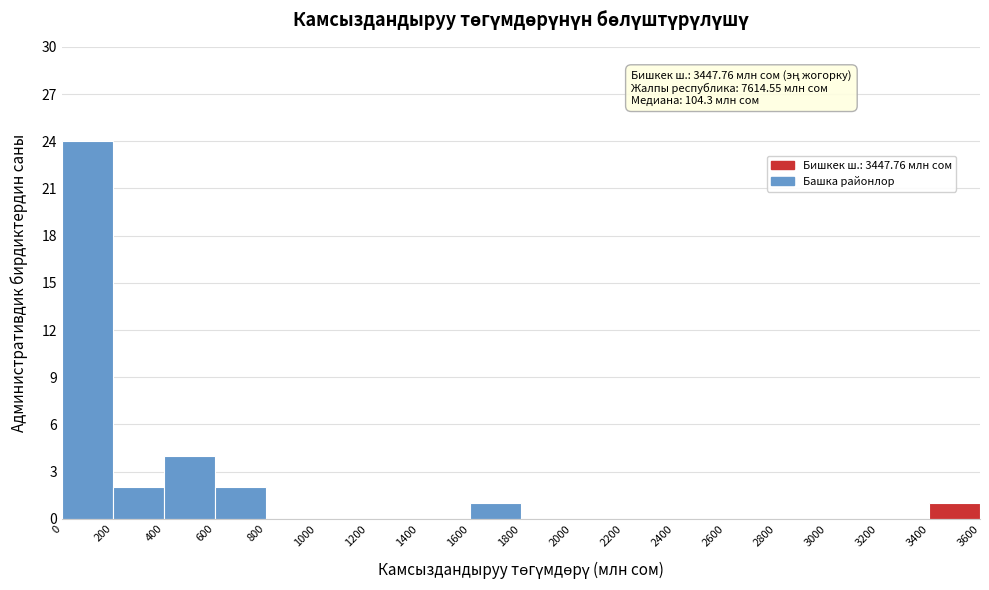

Over which range of the x-axis is the bar tallest?

0 to 200